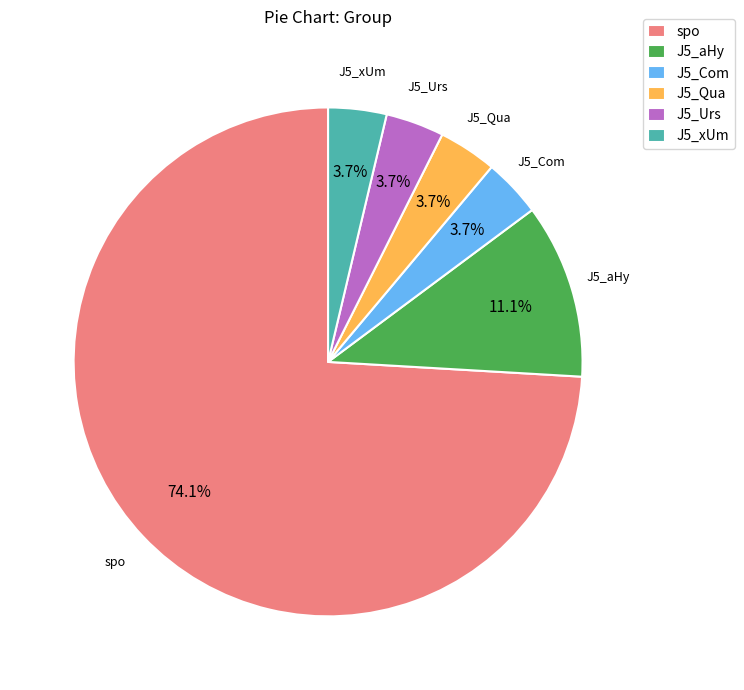

To the nearest percent, what percentage of the pie is J5_aHy?

11%